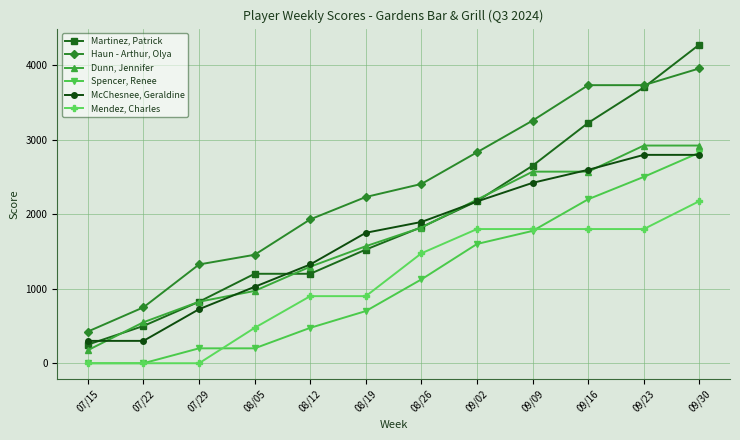

What value does the Spencer, Renee series have at 07/29, to the nearest 100?

200